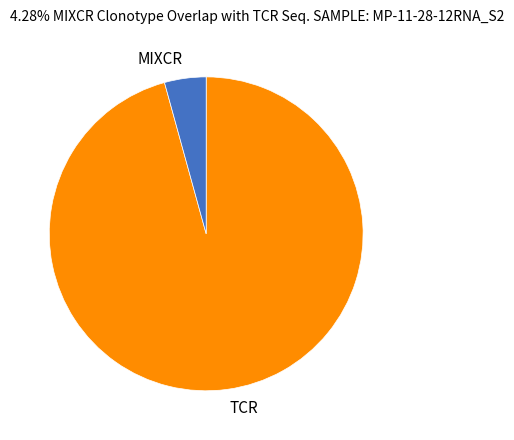

What is the ratio of the value at TCR to the value at MIXCR?

22.4